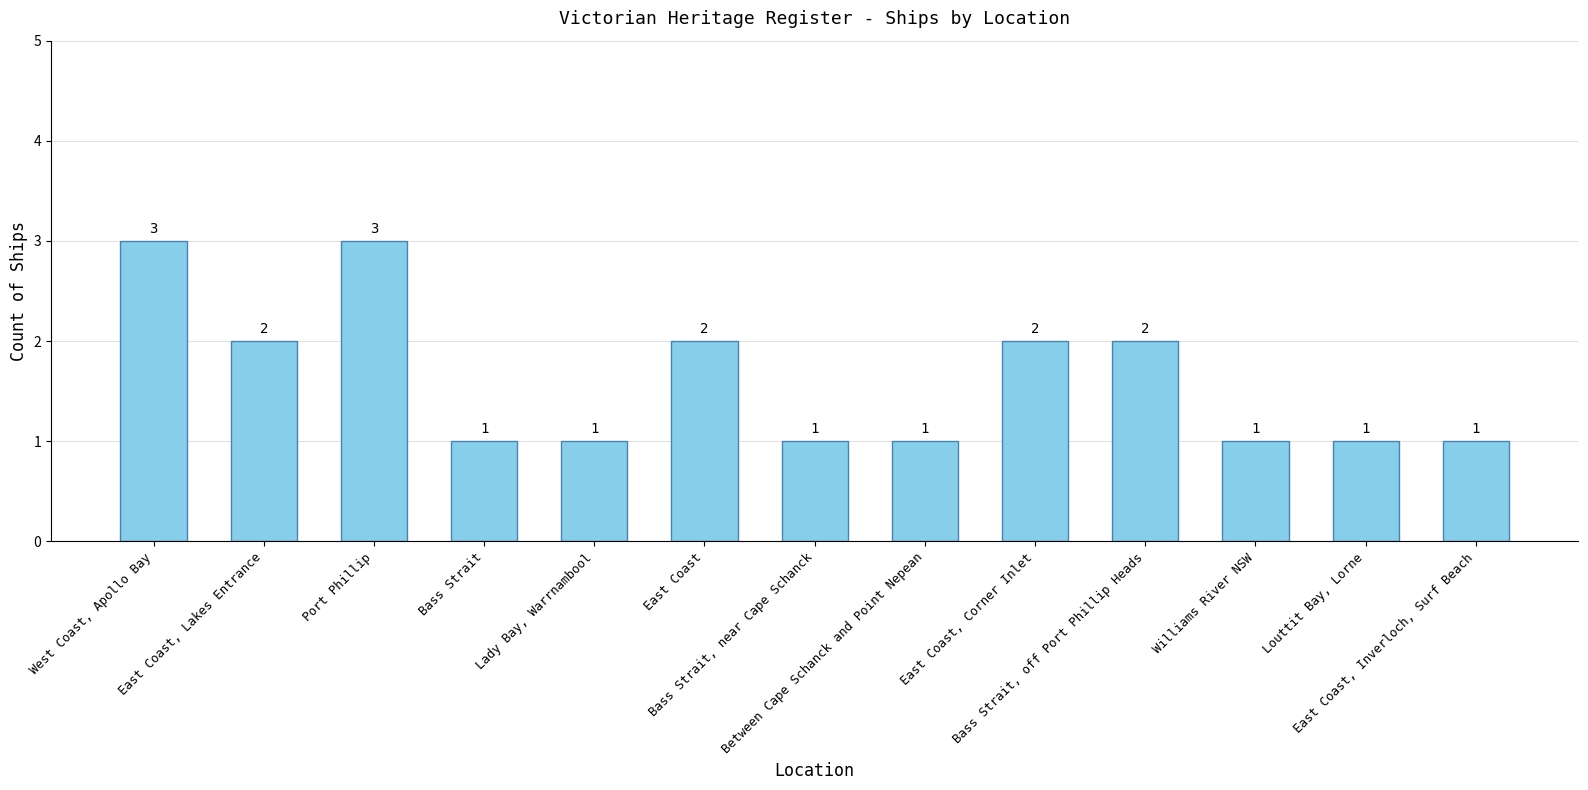

The chart shows a value of 3 at Port Phillip. True or false?

True